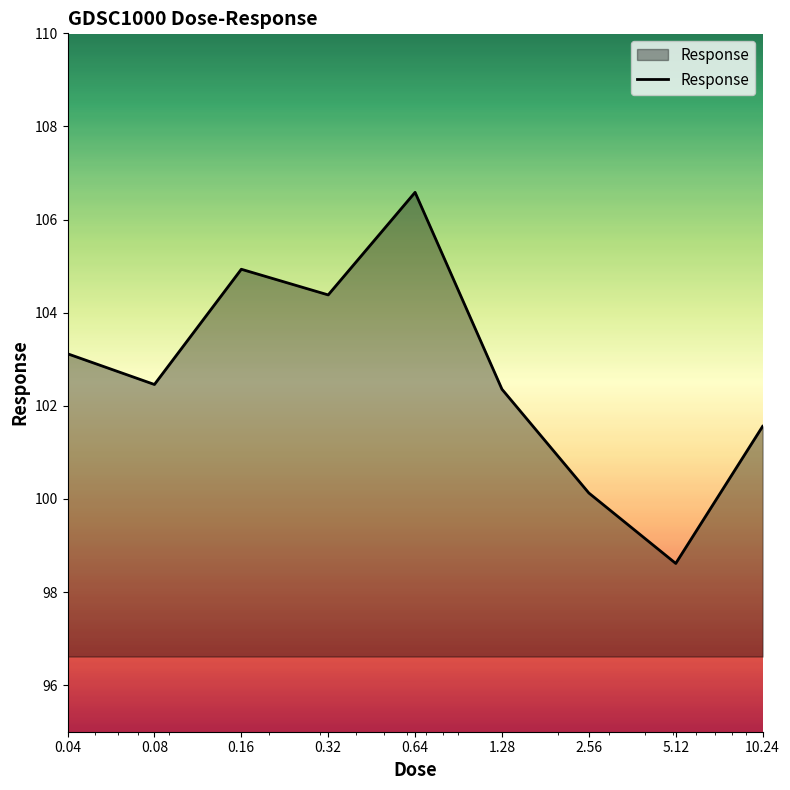

What is the greatest value displayed?

106.6